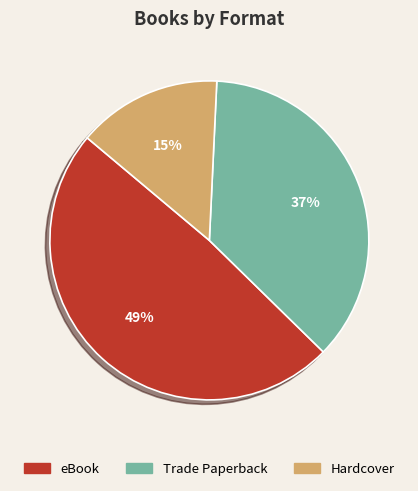

Is it true that Trade Paperback is 37% of the pie?

True